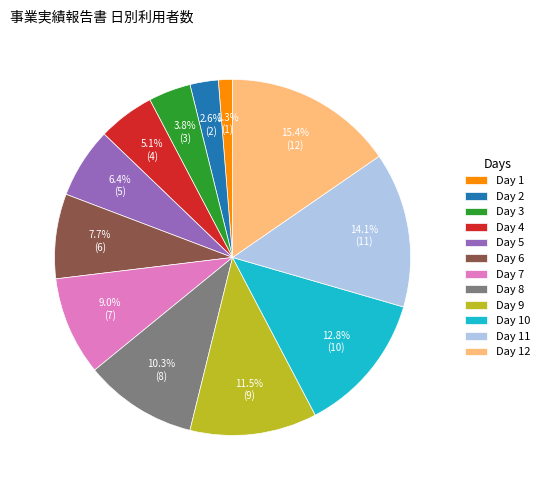

Combined, what portion of the pie is Day 5 and Day 1?

7.7%